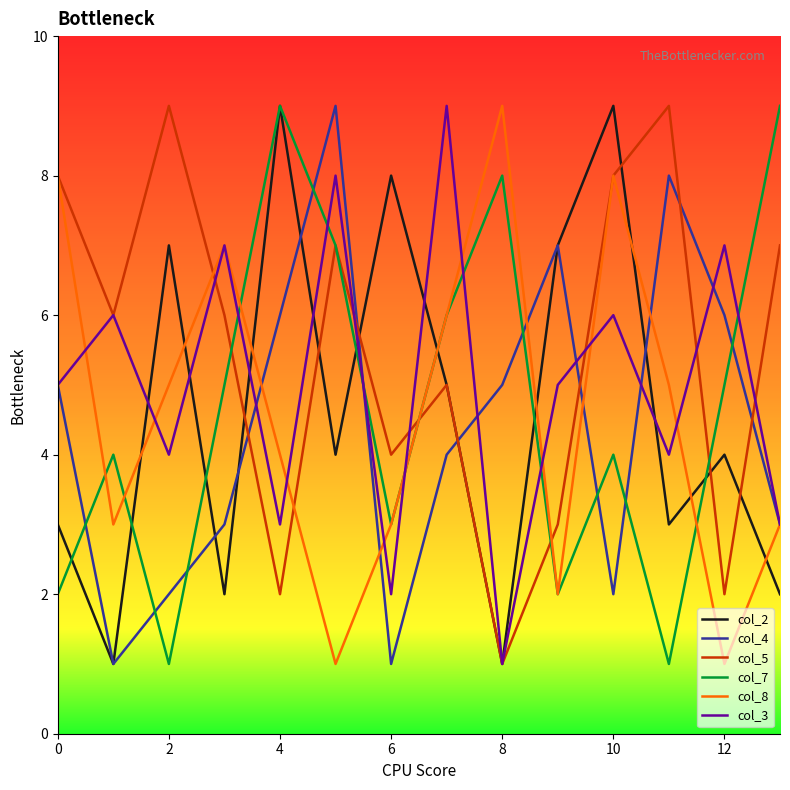

Which series has the largest total across all categories?

col_5